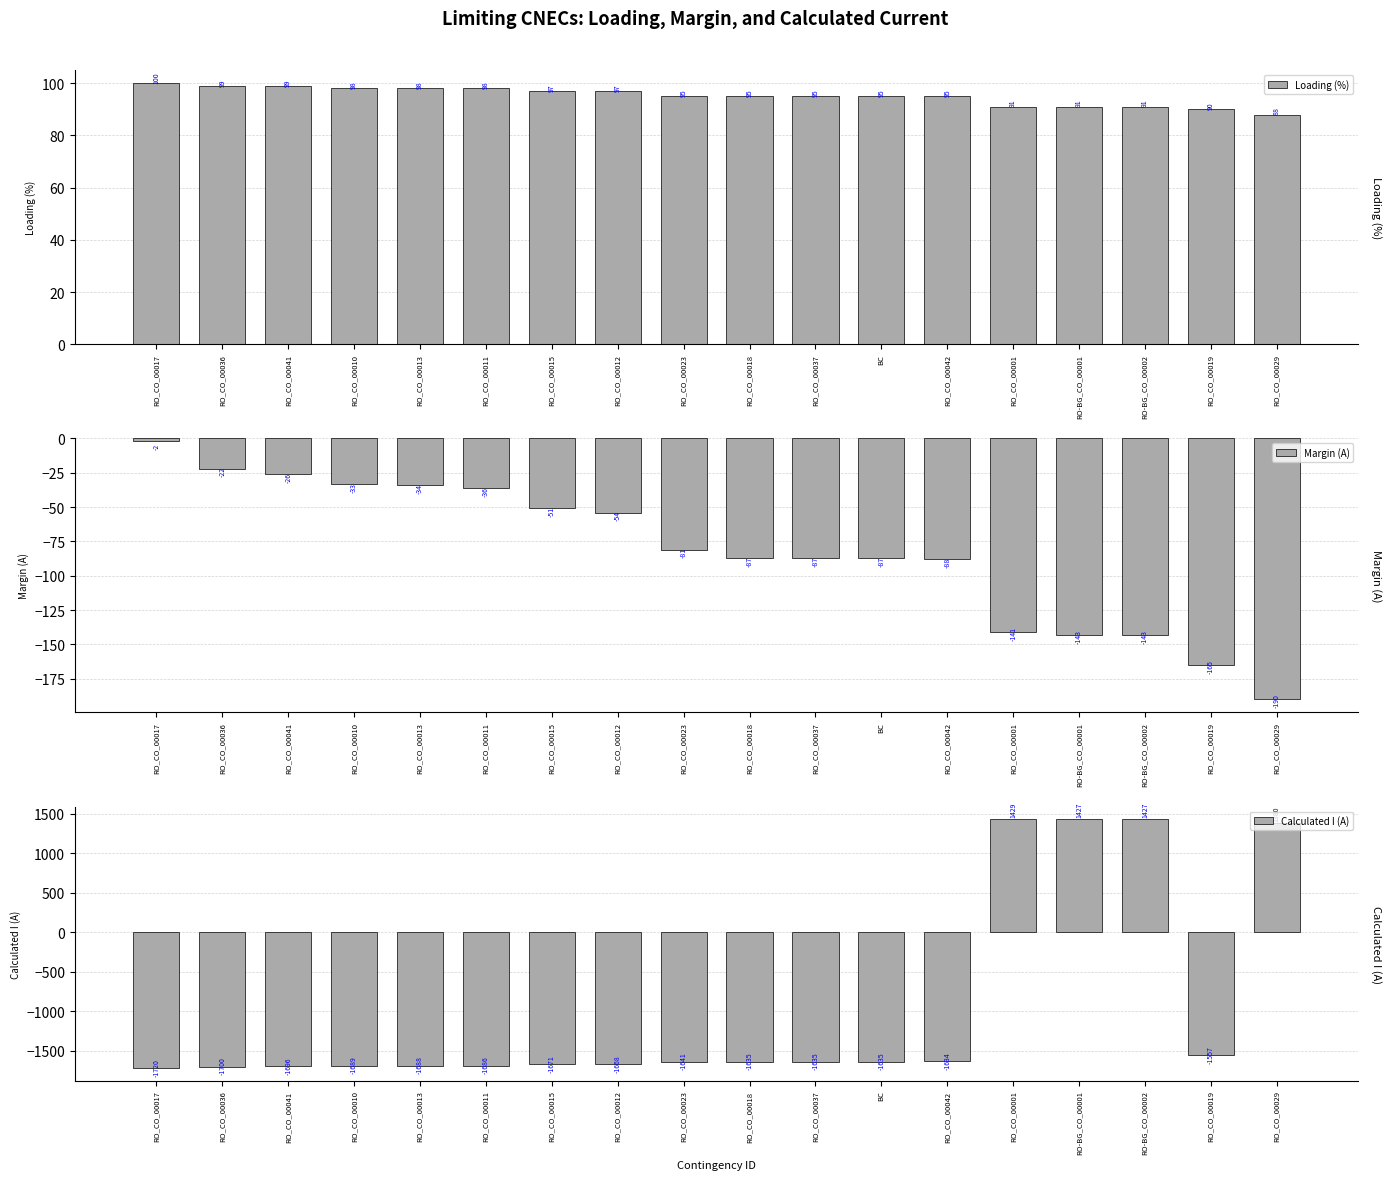

What is the difference between the highest and lowest values at RO_CO_00013?

1786